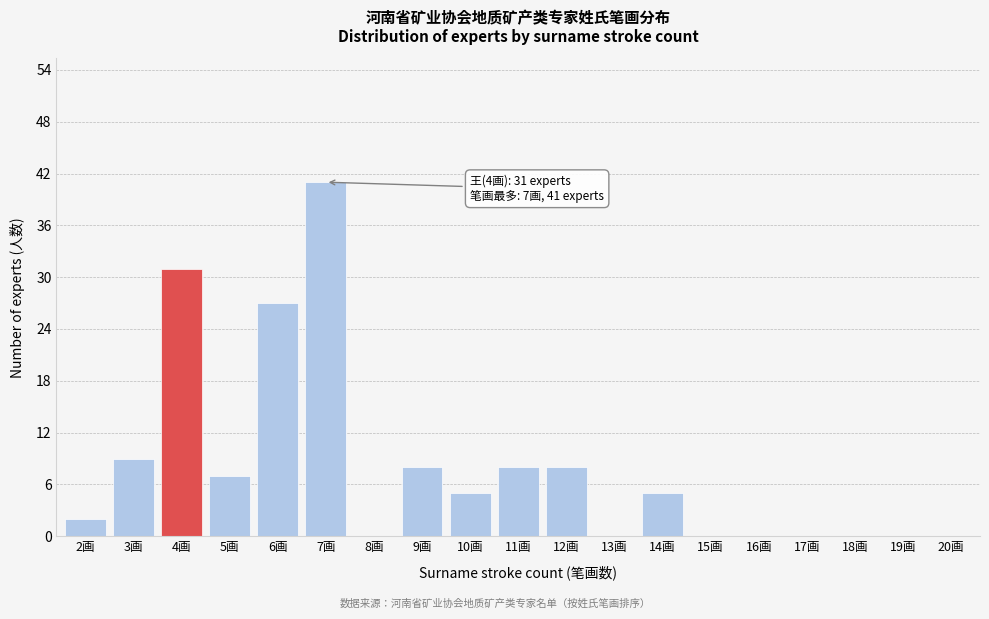

Reading right to left, what are all the values shown in this chart?

20画=0	19画=0	18画=0	17画=0	16画=0	15画=0	14画=5	13画=0	12画=8	11画=8	10画=5	9画=8	8画=0	7画=41	6画=27	5画=7	4画=31	3画=9	2画=2